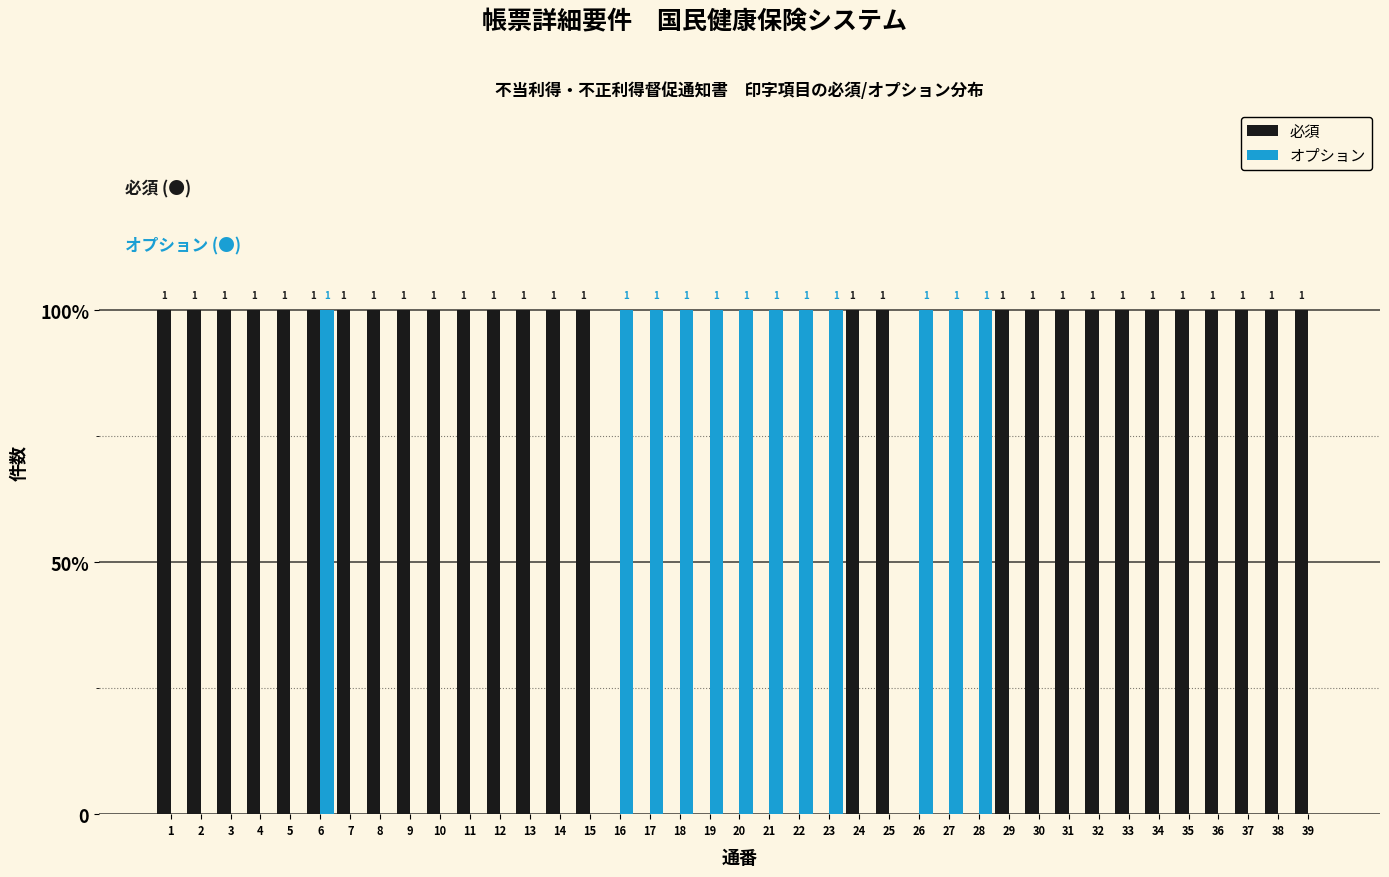

Are the bars grouped side by side (vs. stacked)?

Yes